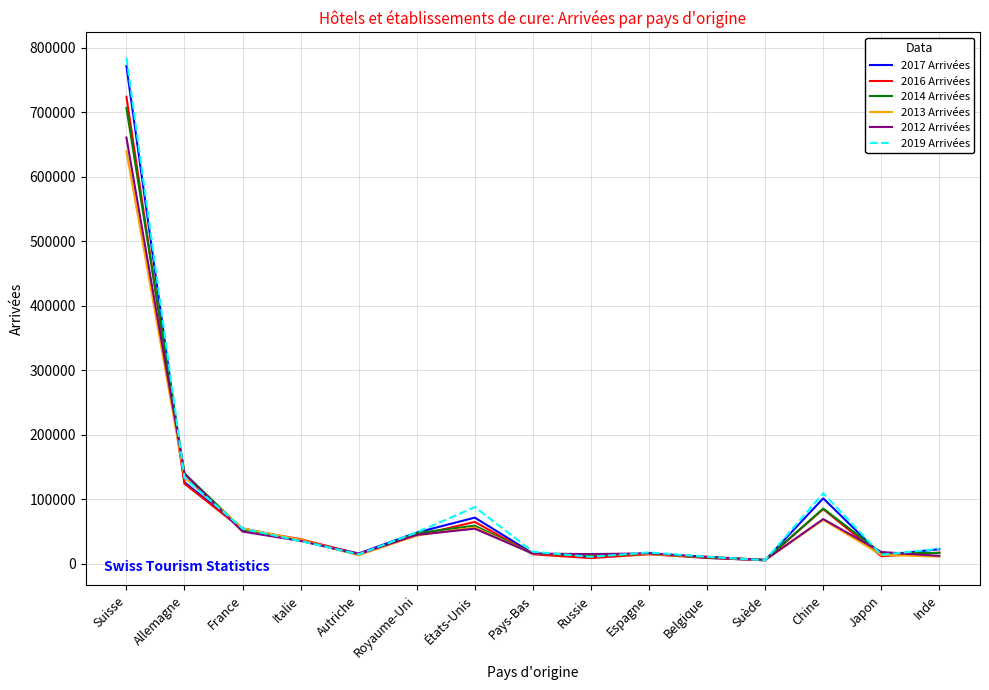

Which series changed the most between Italie and Belgique?

2016 Arrivées